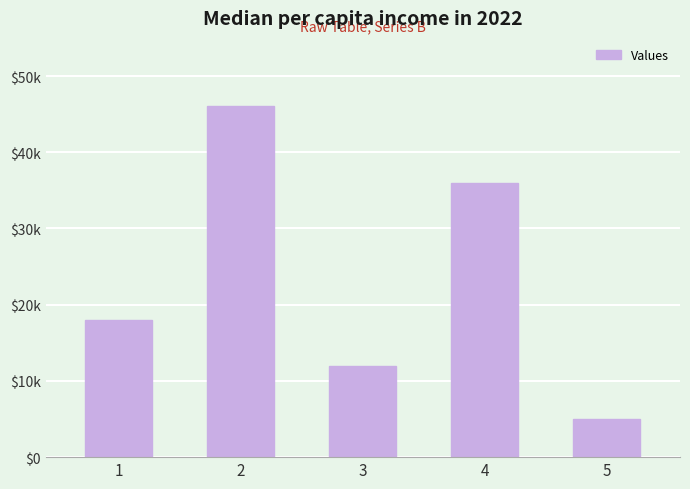

Count the values in the range 12 to 36.

3